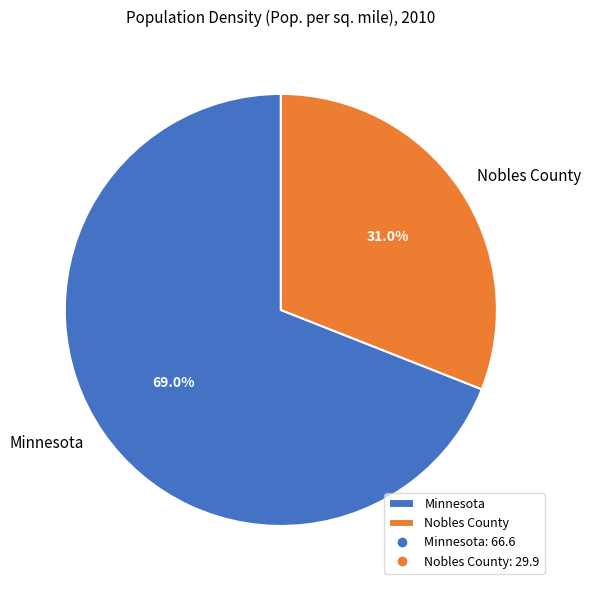

Is it true that Minnesota is 84% of the pie?

False